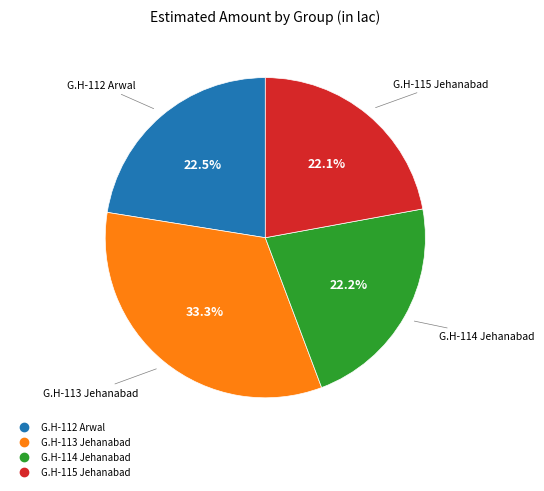

True or false: G.H-113 Jehanabad accounts for 33% of the total.

True